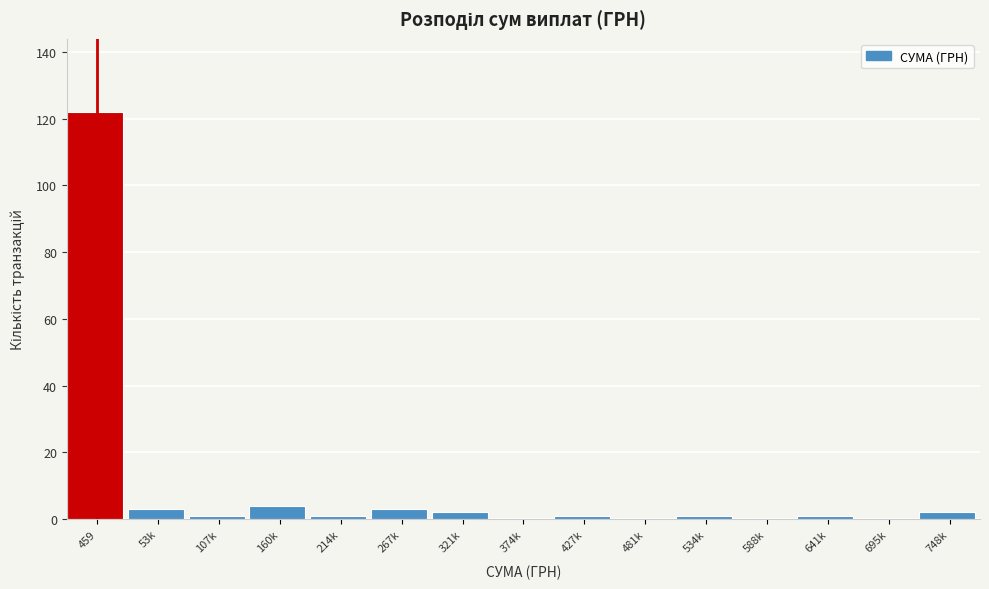

Reading left to right, transcribe all the data shown in this chart.

459=122	53k=3	107k=1	160k=4	214k=1	267k=3	321k=2	374k=0	427k=1	481k=0	534k=1	588k=0	641k=1	695k=0	748k=2